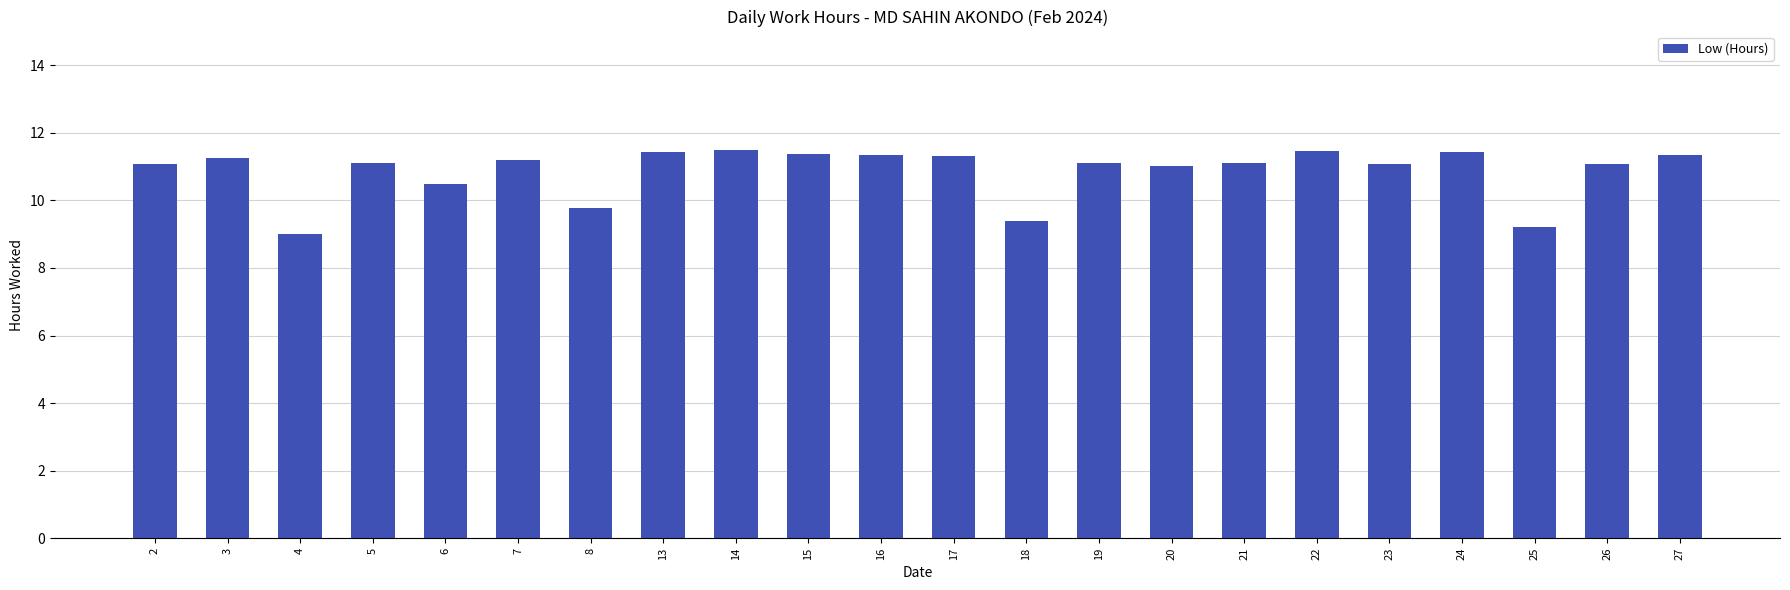

Between 16 and 19, which is larger?

16